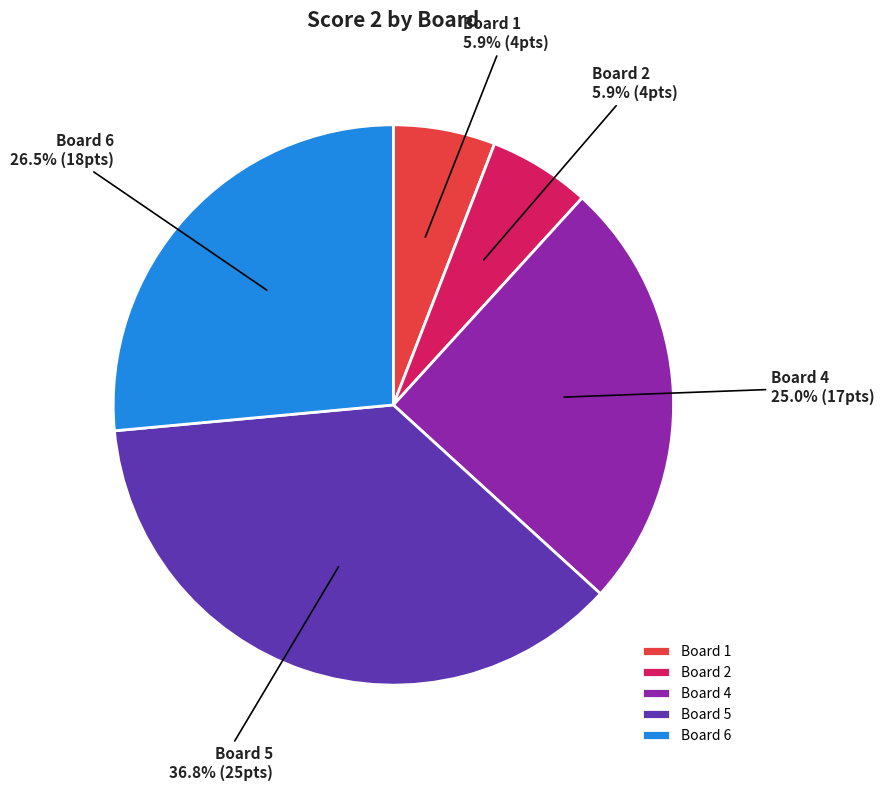

Which category has the biggest portion of the pie?

Board 5